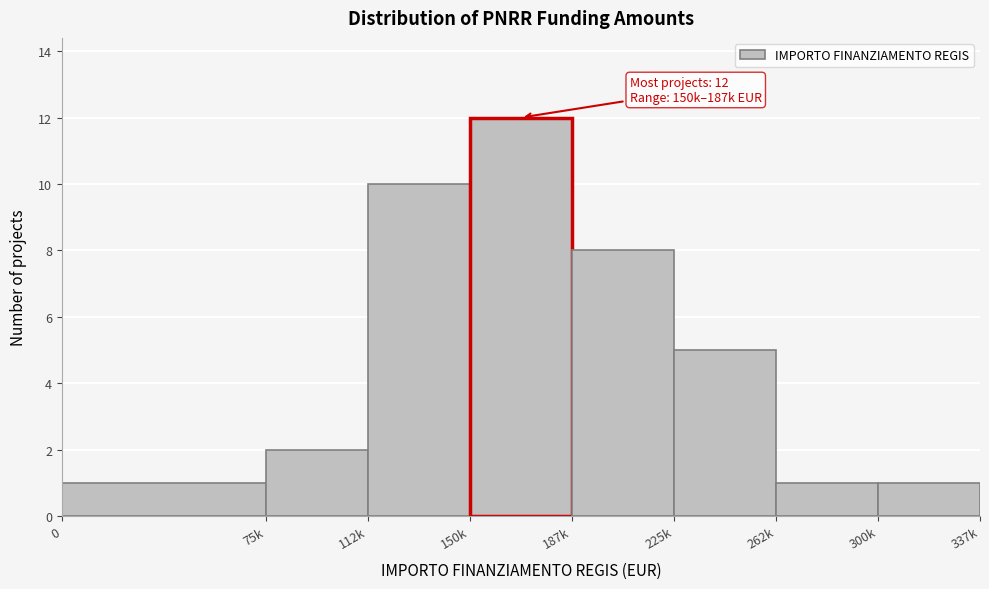

Reading left to right, what are all the values shown in this chart?

1	2	10	12	8	5	1	1